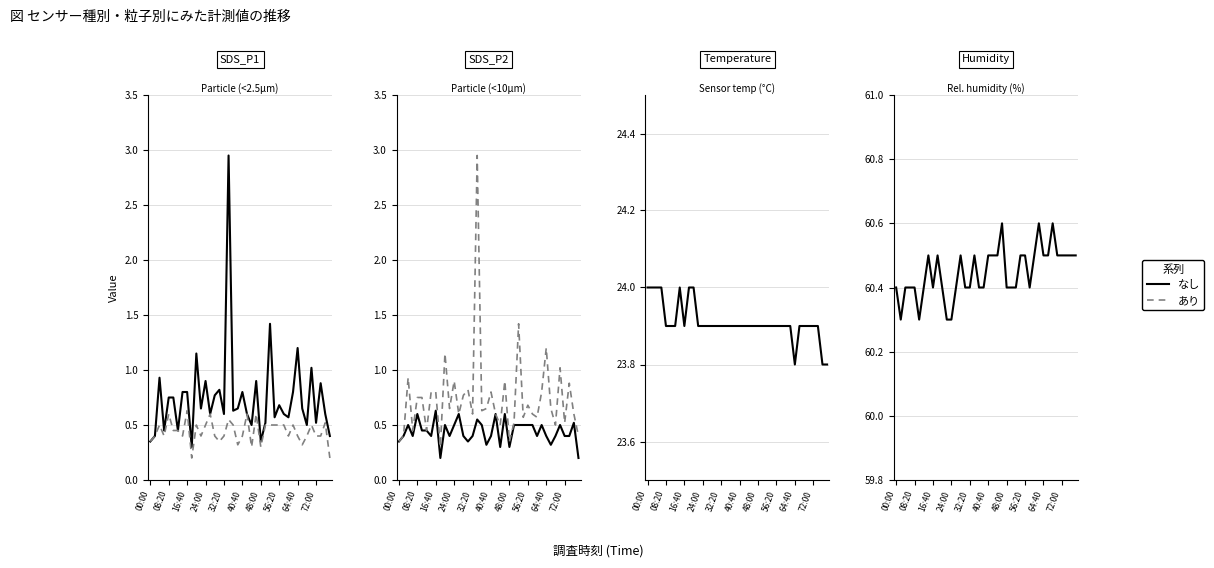

What position from the left is 18?

19